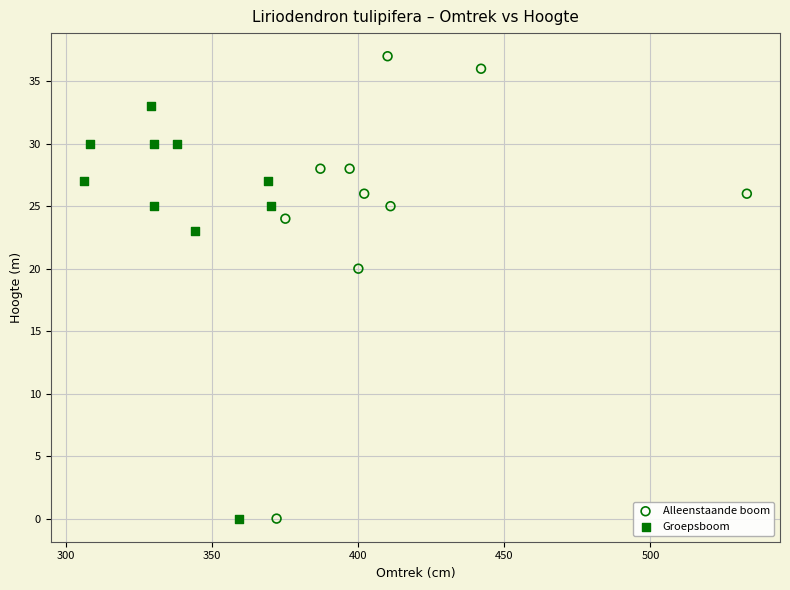

Which series contains the highest Y value?

Alleenstaande boom